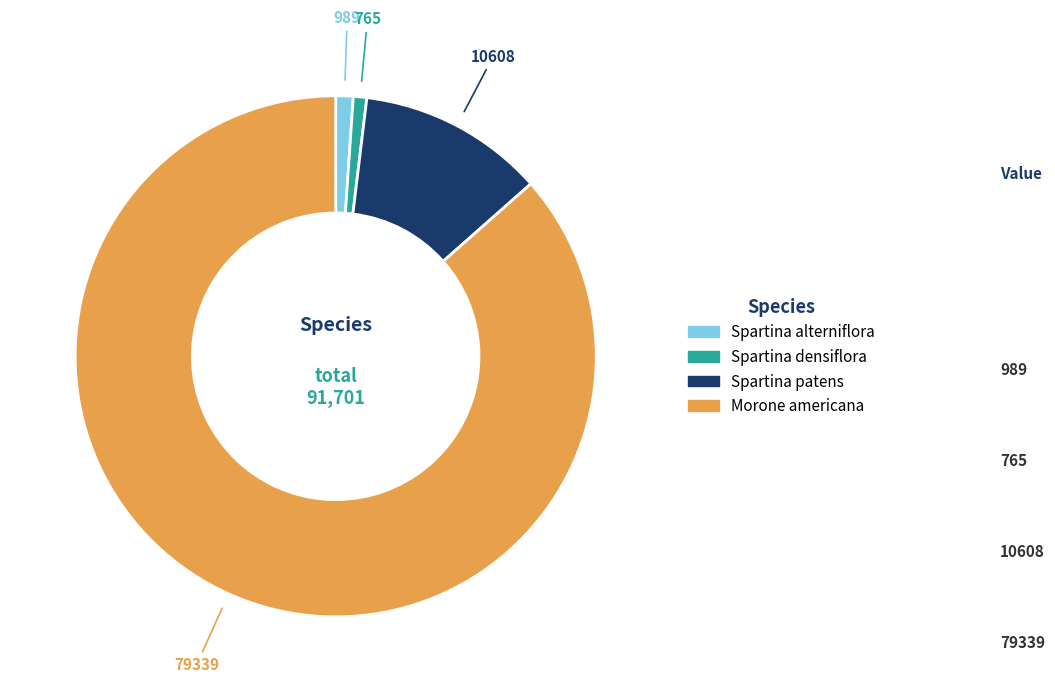

How many segments does this pie chart have?

4